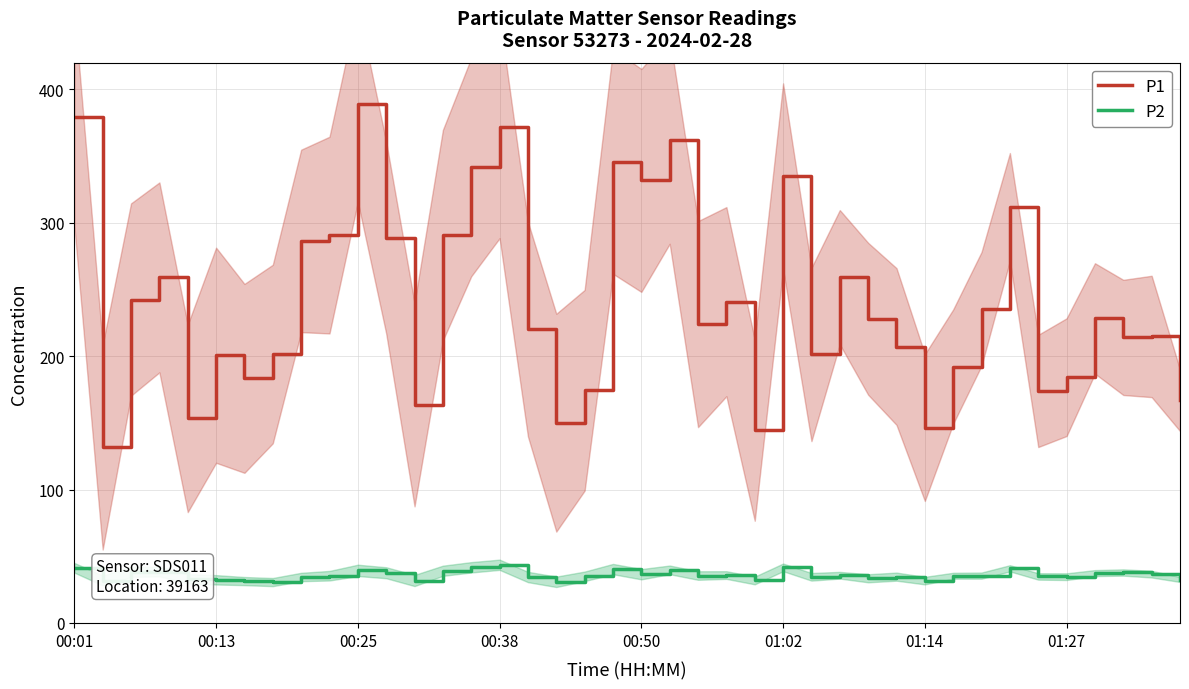

True or false: P2 and P1 cross at least once.

False